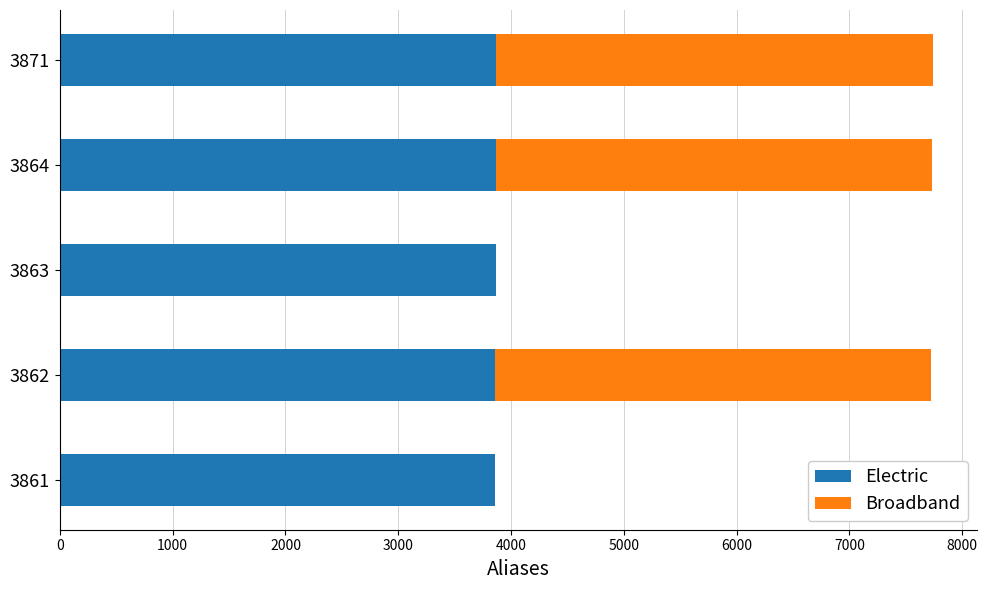

What is the sum of all Electric values?

19321